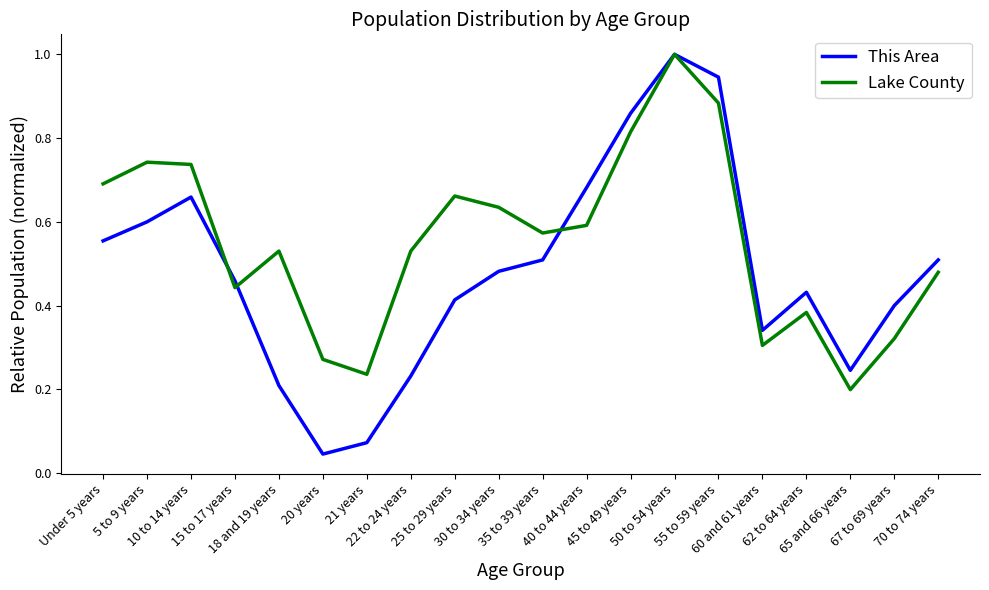

How many interior local peaks does the This Area series have?

3